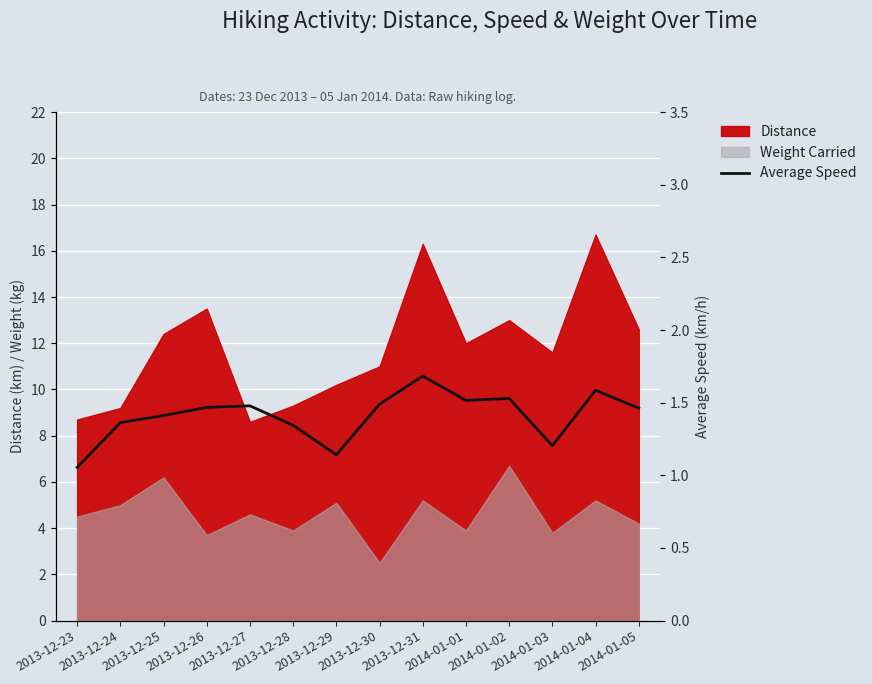

What is the difference between the maximum and second lowest values?

0.5